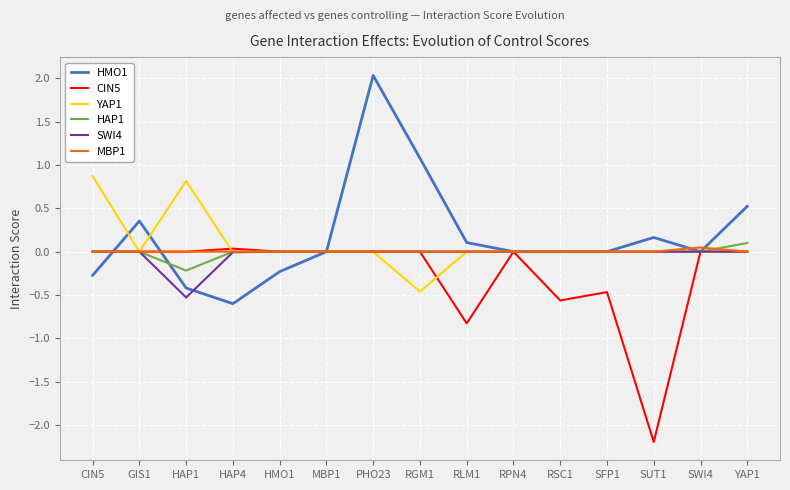

How many series are shown in this chart?

6